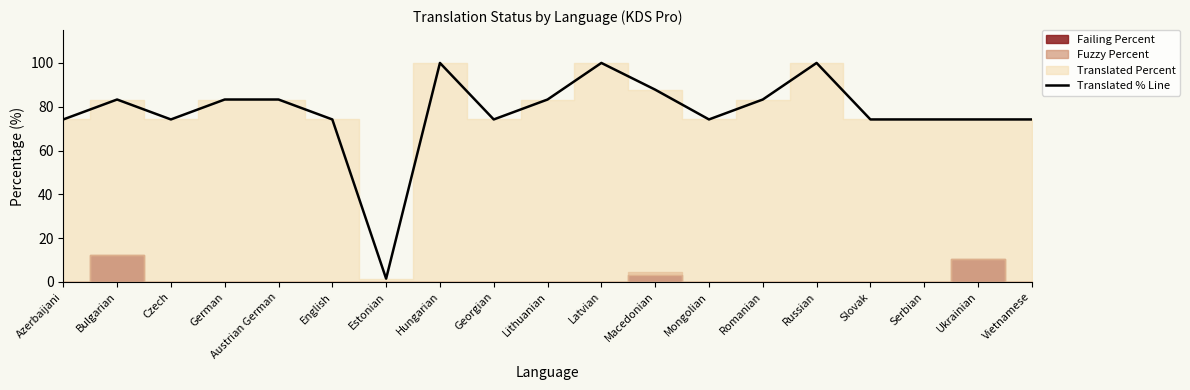

What is the average value?

77.6